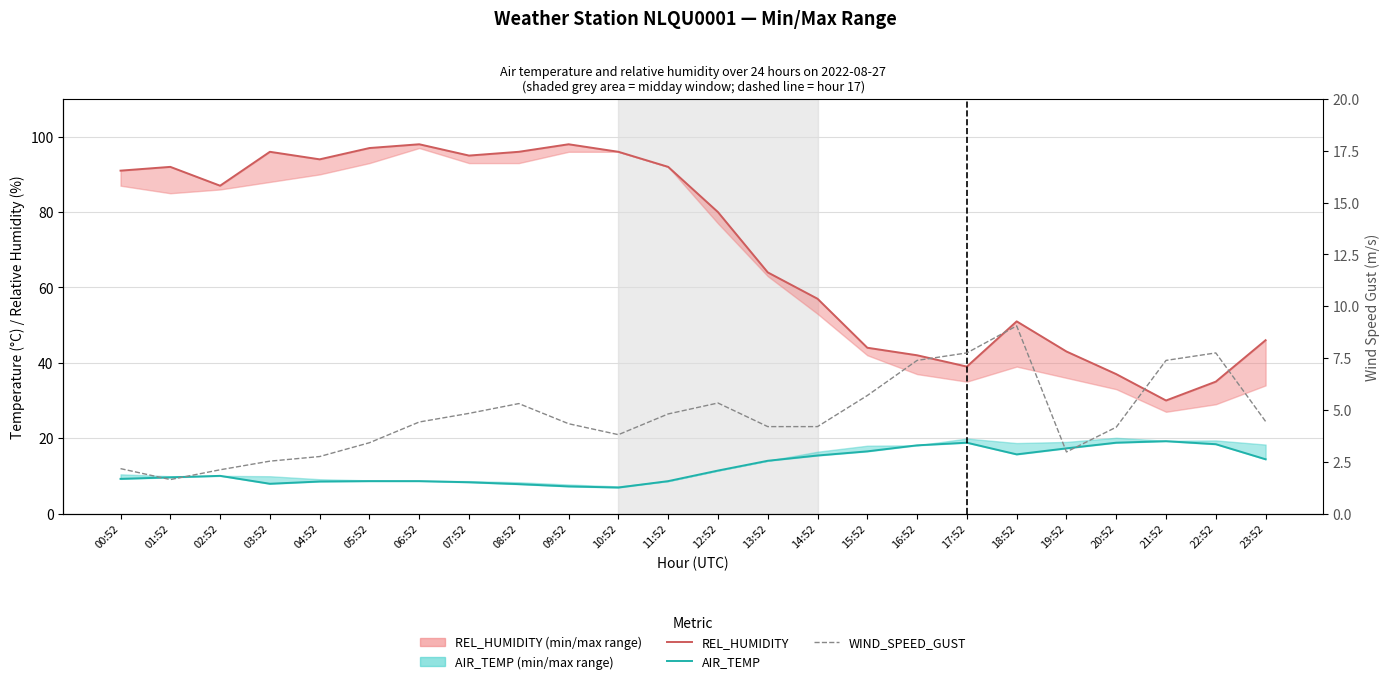

Is it true that AIR_TEMP equals 18.1 at 16:52?

True